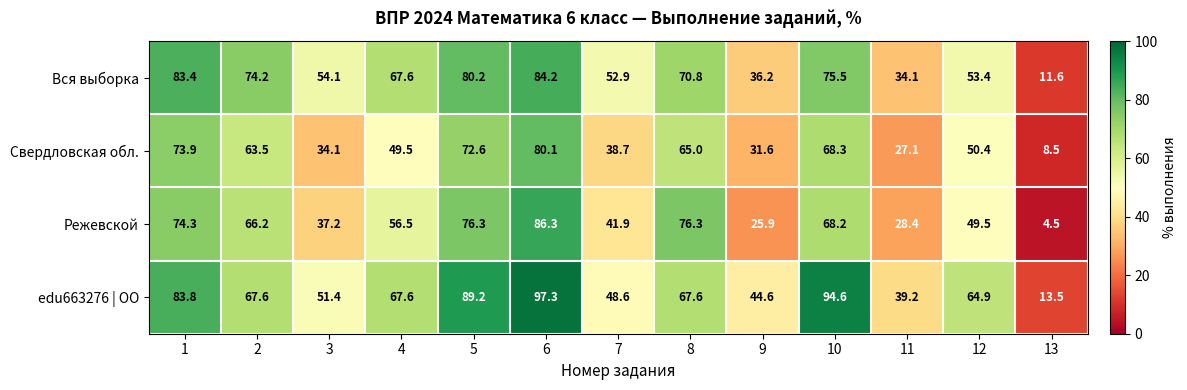

Which label corresponds to the largest value in the chart?

6